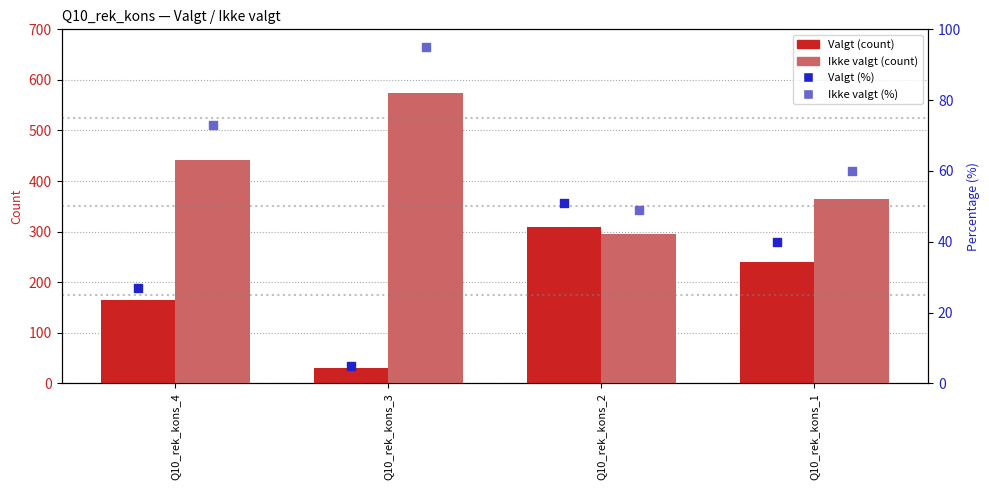

Which series contains the lowest Y value?

Valgt (%)